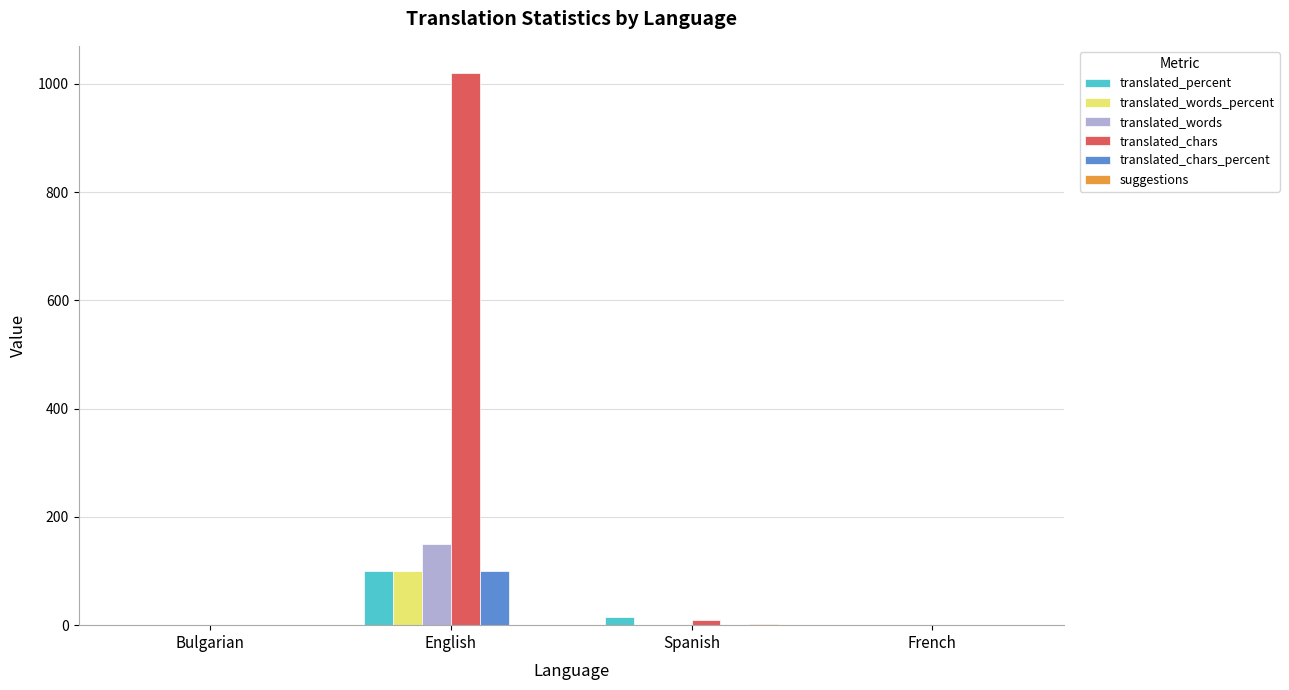

Which series has the largest total across all categories?

translated_chars